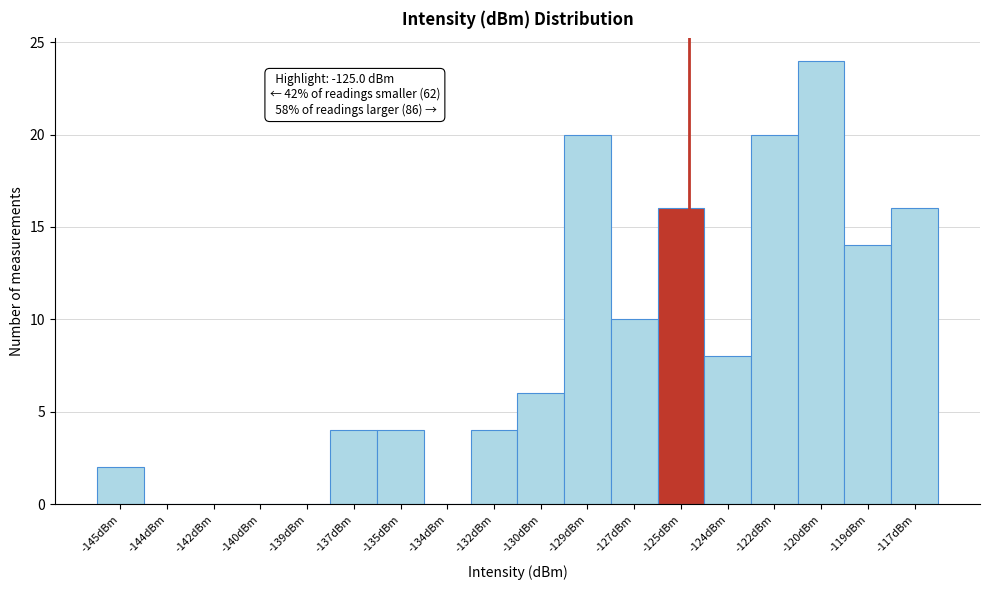

Reading left to right, transcribe all the data shown in this chart.

-145dBm=2	-144dBm=0	-142dBm=0	-140dBm=0	-139dBm=0	-137dBm=4	-135dBm=4	-134dBm=0	-132dBm=4	-130dBm=6	-129dBm=20	-127dBm=10	-125dBm=16	-124dBm=8	-122dBm=20	-120dBm=24	-119dBm=14	-117dBm=16